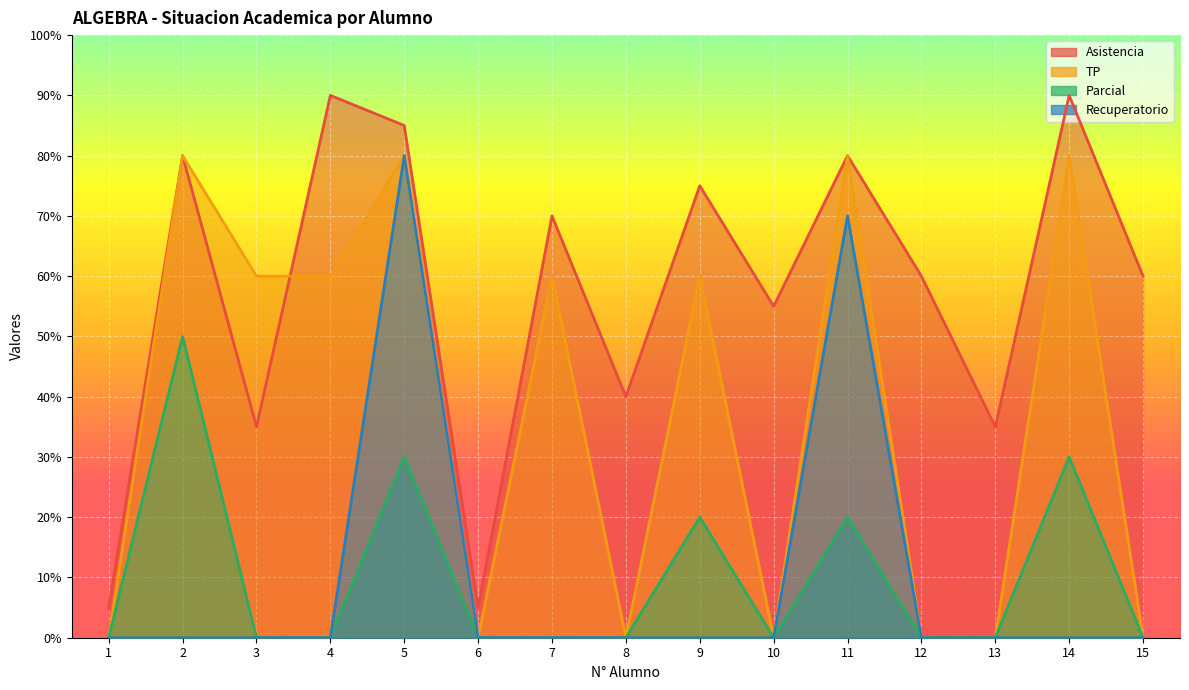

True or false: Recuperatorio and TP intersect in this chart.

False